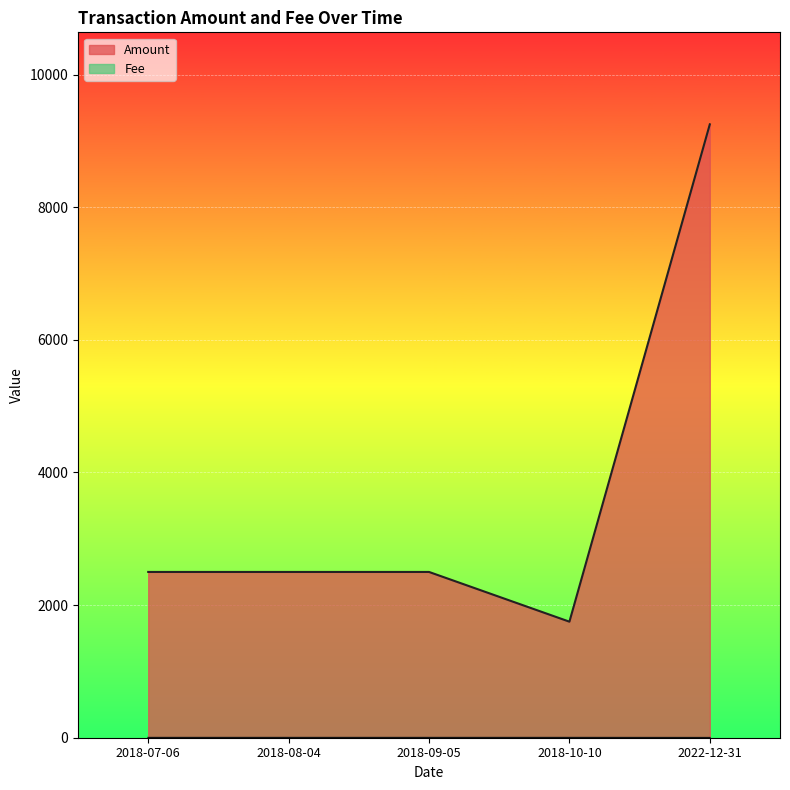

What is the label of the 5th point from the right?

2018-07-06